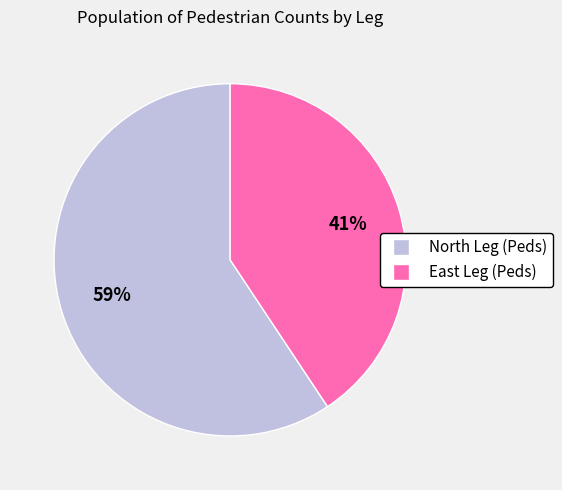

How many segments does this pie chart have?

2